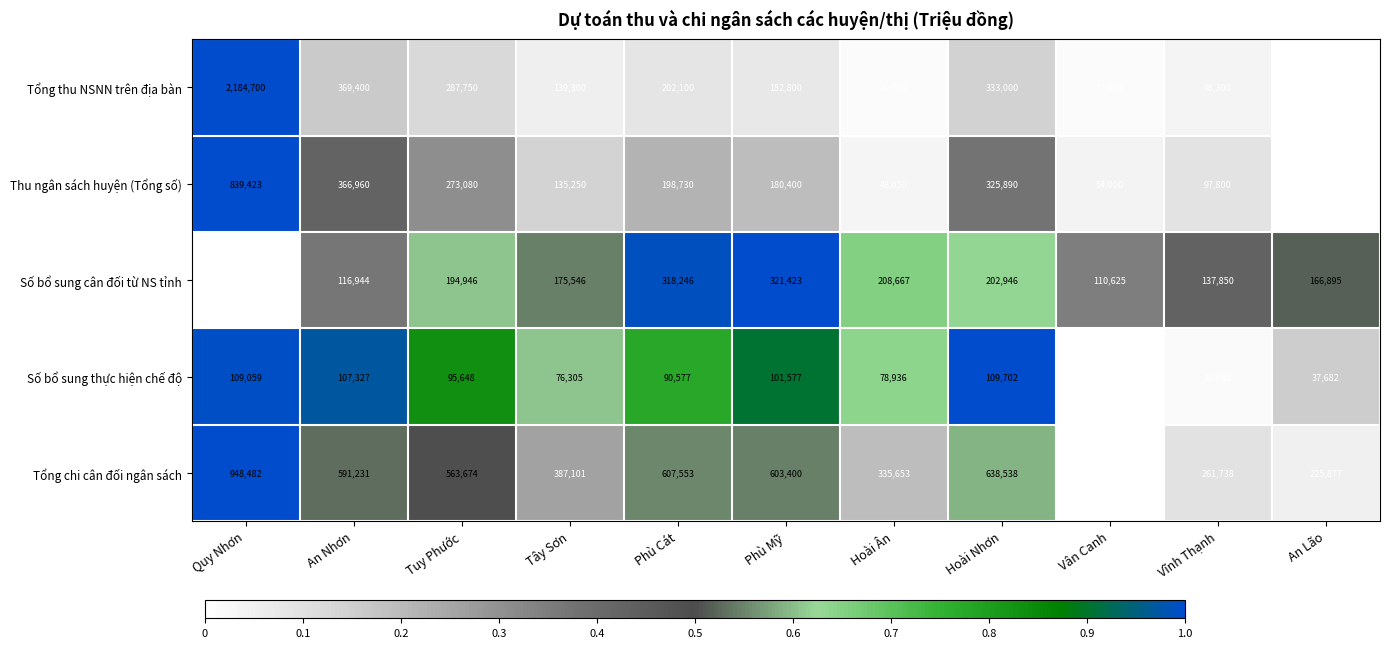

Rank the series by their maximum value, from lowest to highest.

Số bổ sung thực hiện chế độ, Số bổ sung cân đối từ NS tỉnh, Thu ngân sách huyện (Tổng số), Tổng chi cân đối ngân sách, Tổng thu NSNN trên địa bàn